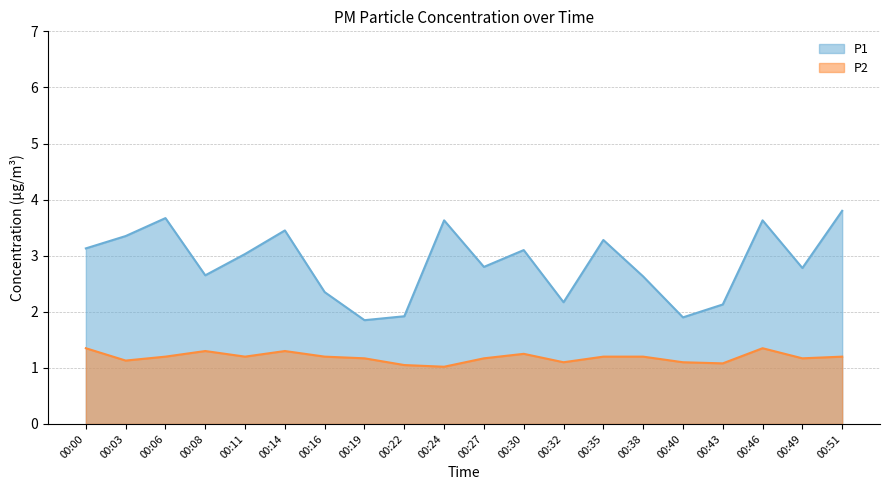

Where is the first local minimum for P2?

00:03